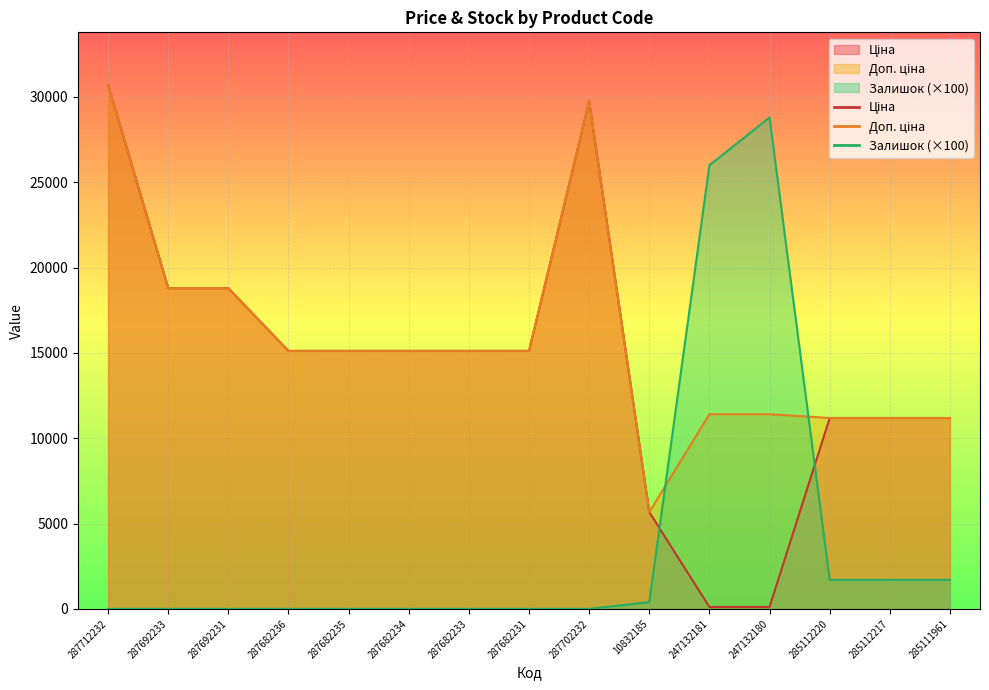

Is it true that Залишок equals 9658.3 at 287692231?

False